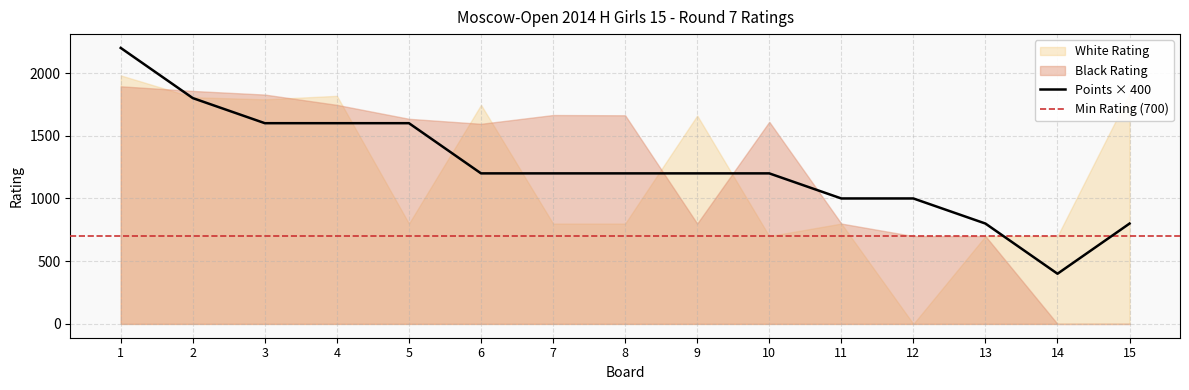

True or false: Arutyunova Asya has a value of 2560.6 at 4.

False